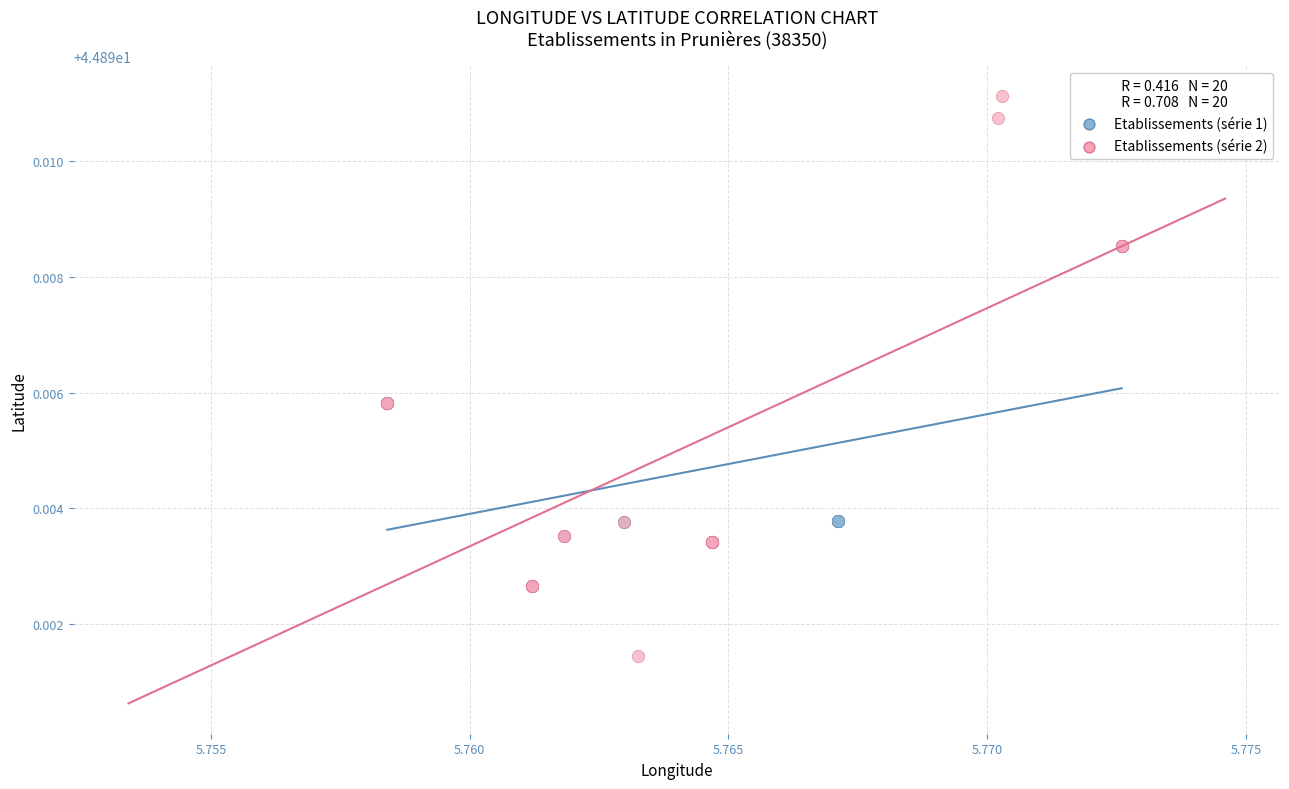

Which series contains the highest Y value?

Etablissements (série 2)